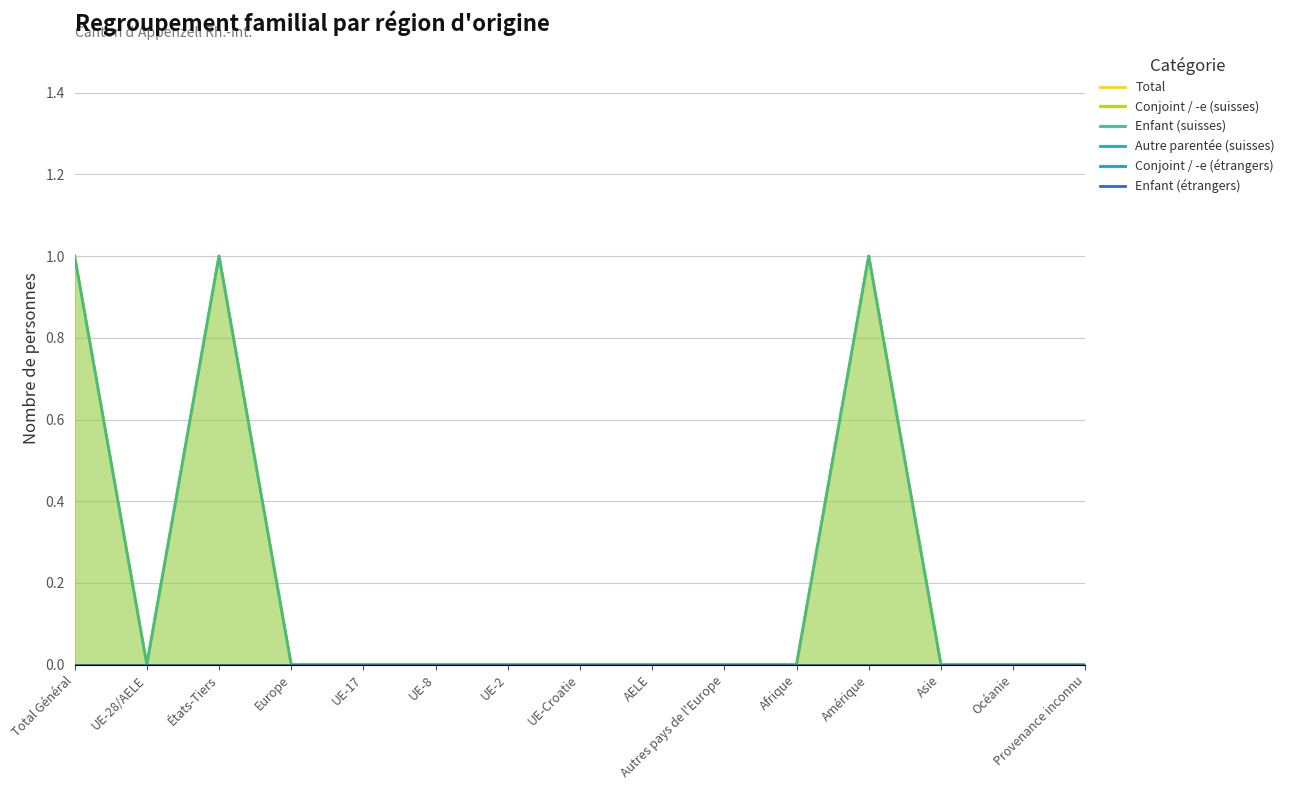

What are all the series names shown in the legend?

Total, Conjoint / -e (suisses), Enfant (suisses), Autre parentée (suisses), Conjoint / -e (étrangers), Enfant (étrangers)